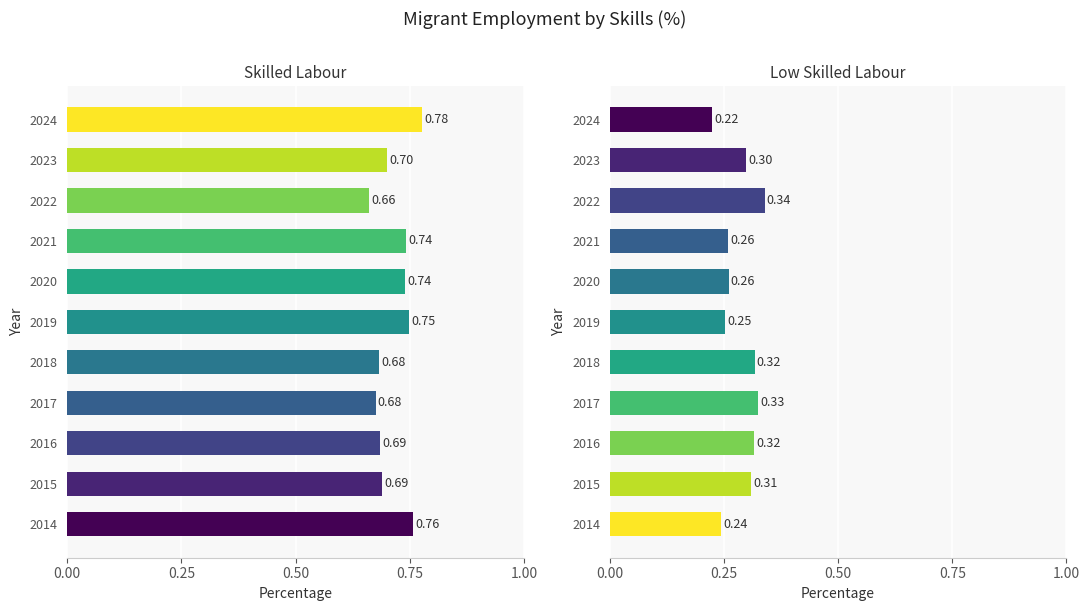

What is the value of the Skilled Labour bar at the 10th from the left?

0.7